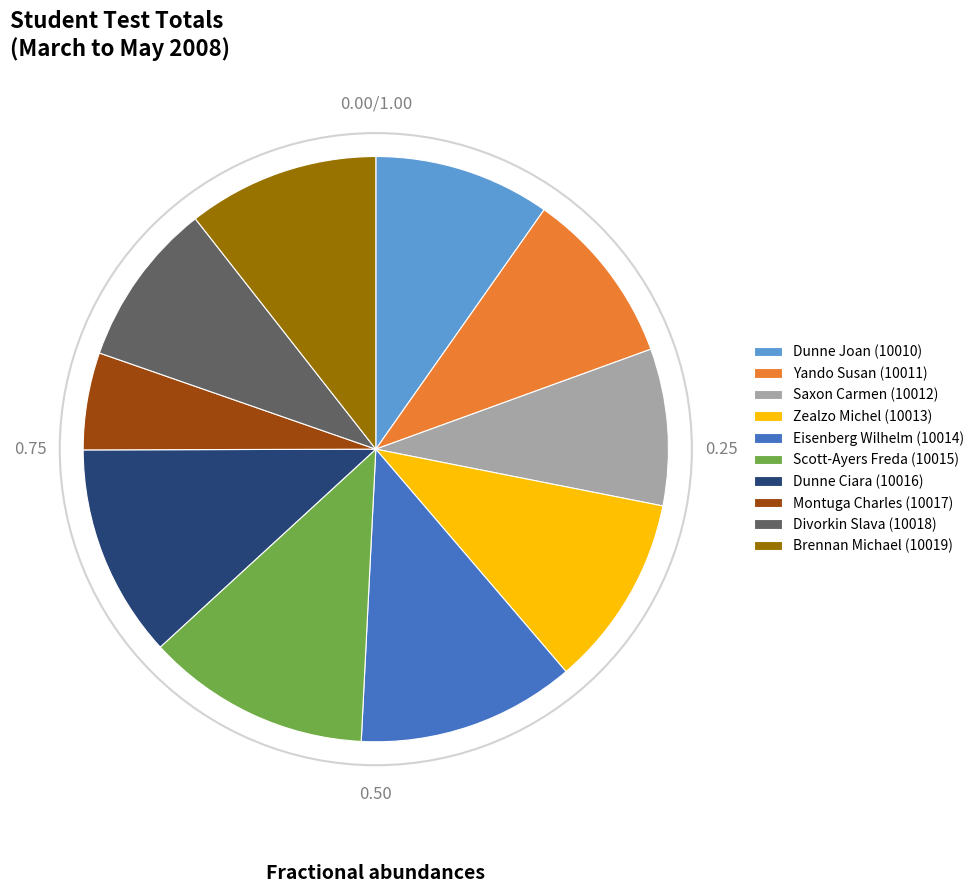

Is there a majority slice in this chart?

No